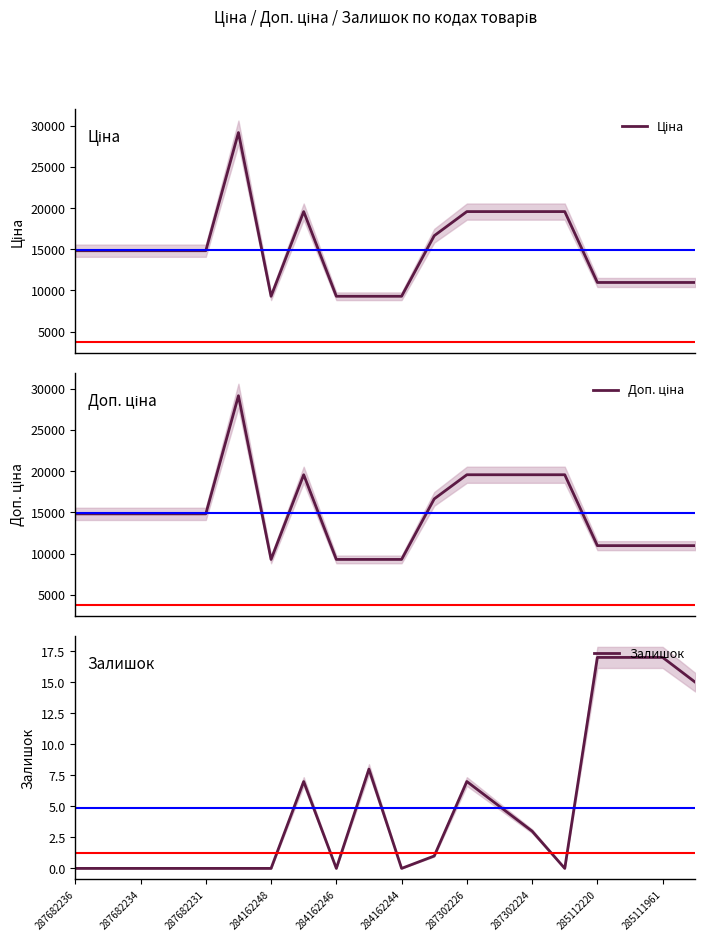

True or false: Ціна and Доп. ціна intersect in this chart.

False